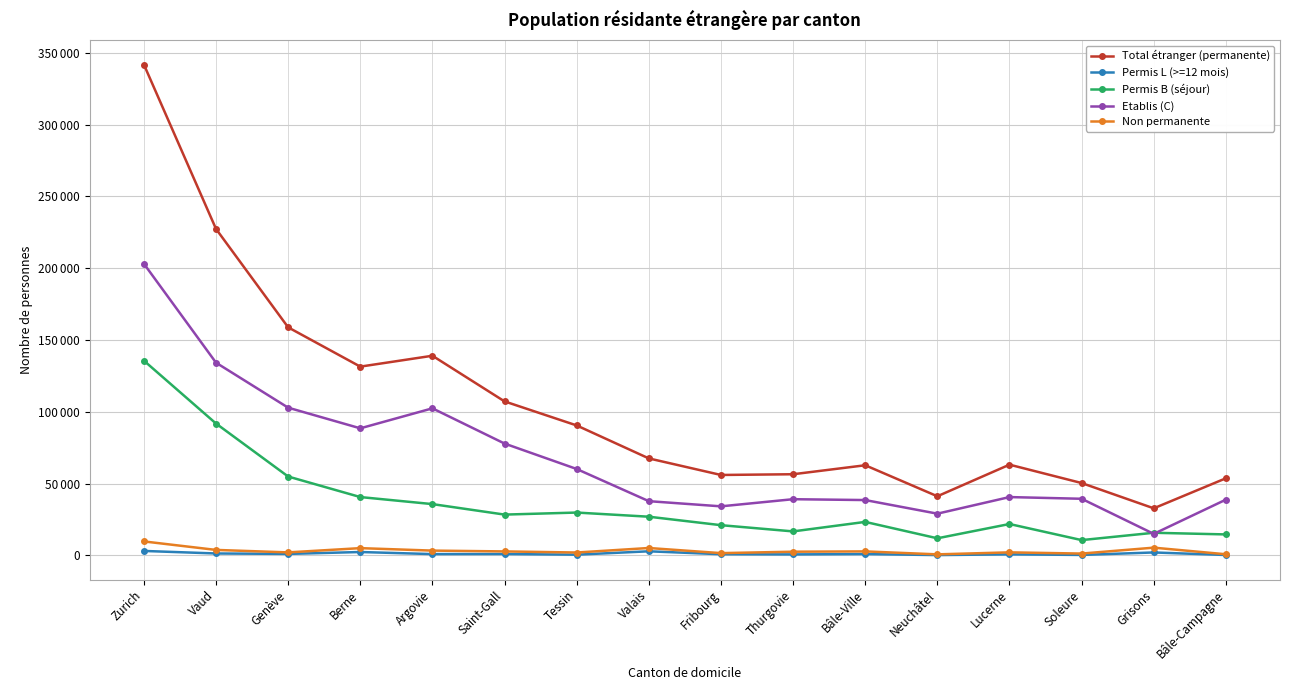

Reading right to left, transcribe all the data shown in this chart.

Total étranger (permanente): 53709	32779	50391	63192	41175	62774	56518	56010	67547	90503	107251	139045	131470	158832	227379	341880
Permis L (>=12 mois): 274	2041	317	719	221	919	683	809	2848	501	951	903	2348	1029	1330	3096
Permis B (séjour): 14603	15750	10645	21856	11901	23320	16702	21040	26937	29832	28411	35719	40623	54924	91833	135633
Etablis (C): 38832	14988	39429	40617	29053	38535	39133	34161	37762	60170	77889	102423	88499	102879	134216	203151
Non permanente: 779	5382	1268	2114	716	2778	2564	1577	5142	2006	2762	3327	5047	2090	3811	9727